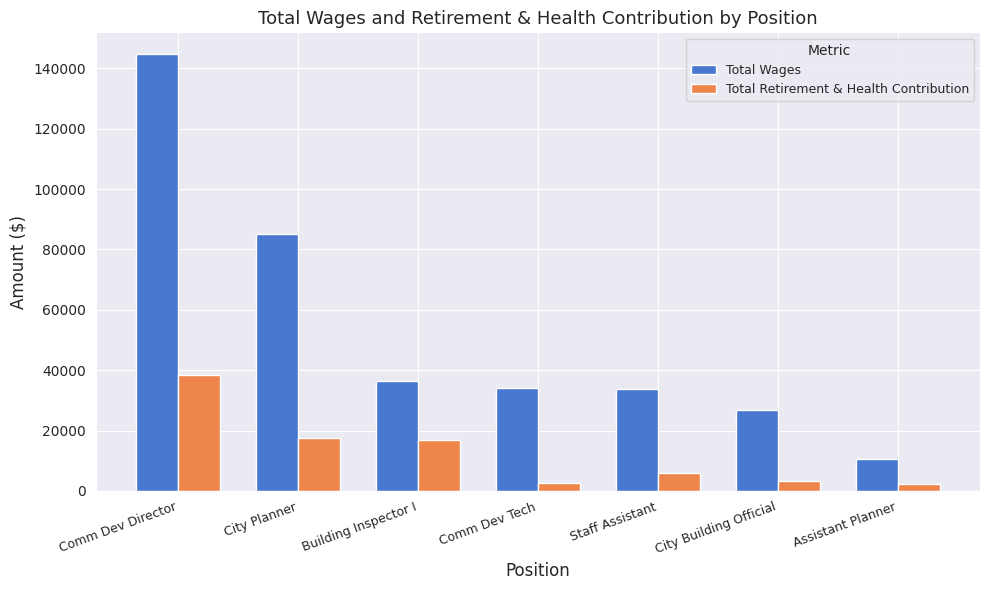

List the series in order of their peak value, highest first.

Total Wages, Total Retirement & Health Contribution